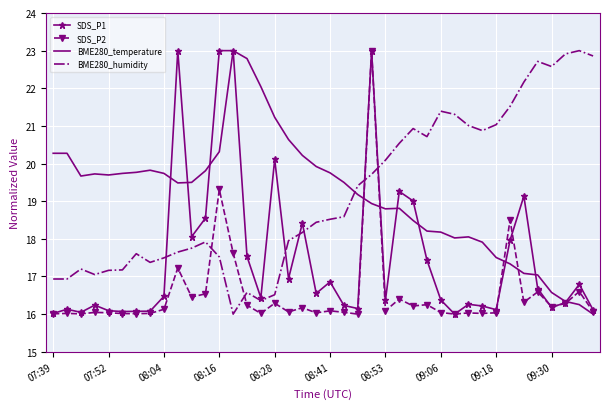

True or false: BME280_humidity and BME280_temperature cross at least once.

True